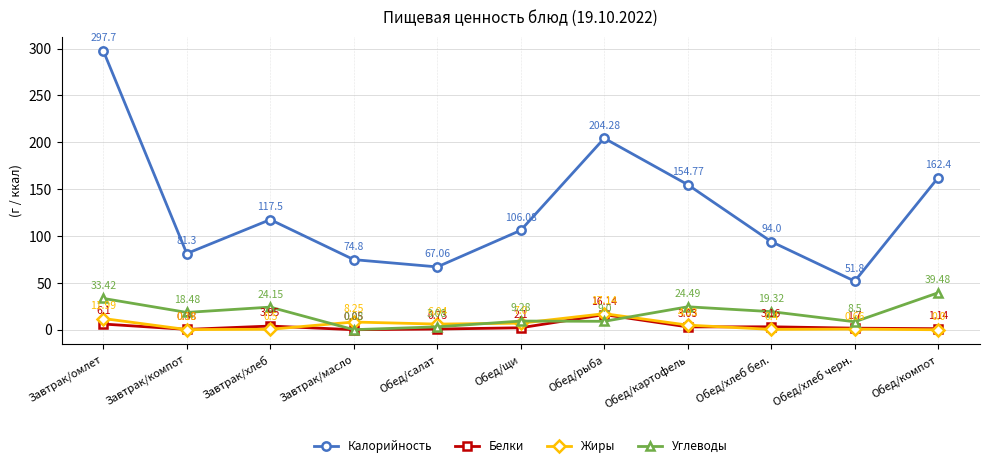

At which label does Белки first exceed 2?

Завтрак/омлет